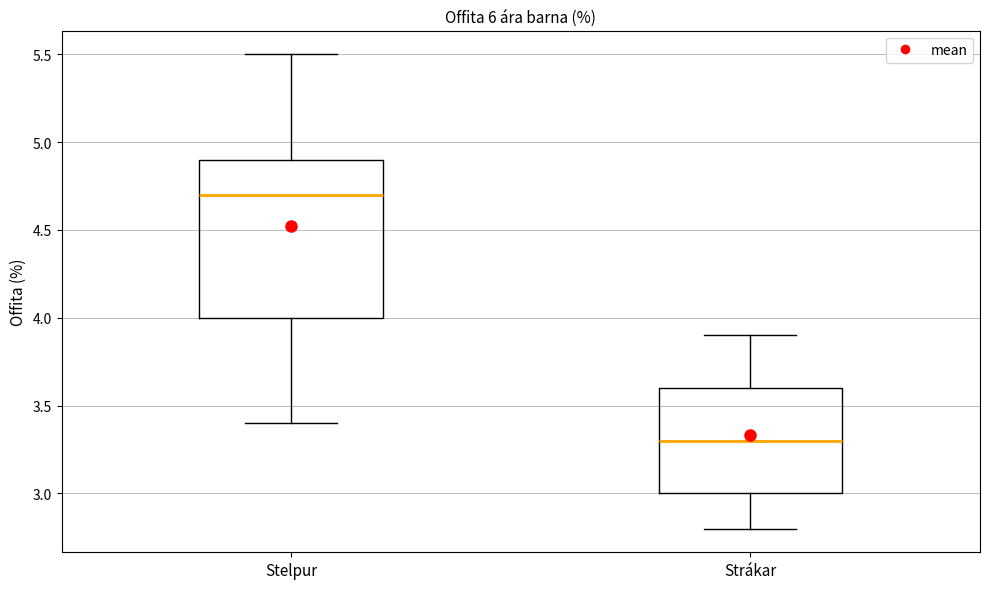

Where does the median line of the box for Strákar sit on the y-axis? The values are not printed on the chart, so give them approximately, as read against the axis.

3.3